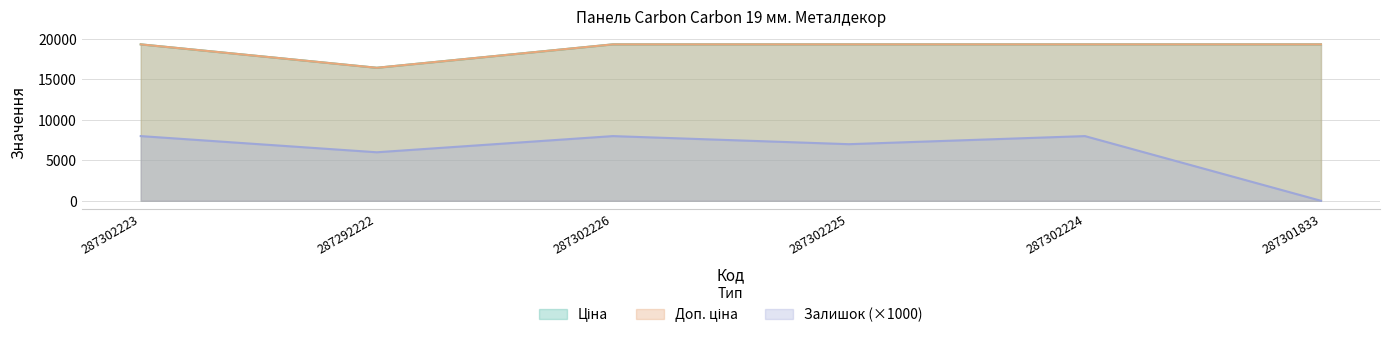

What is the label of the 6th point from the right?

287302223